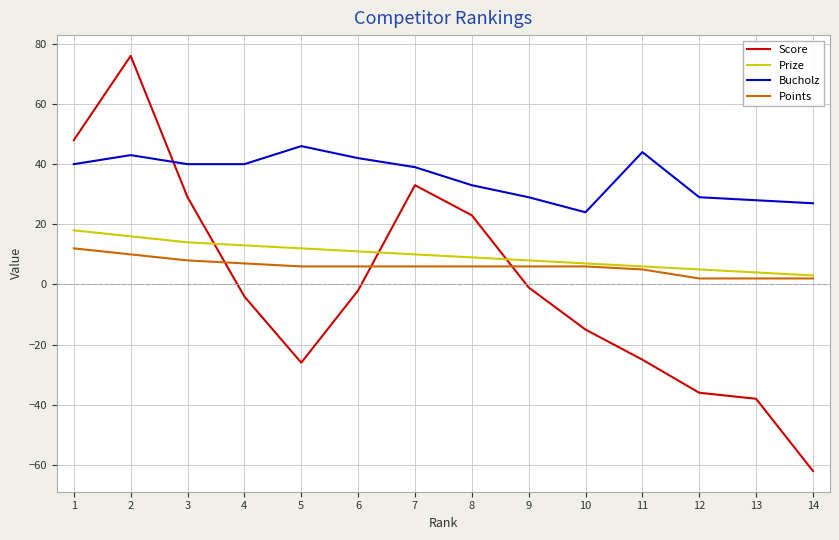

Where is the first local minimum for Score?

5